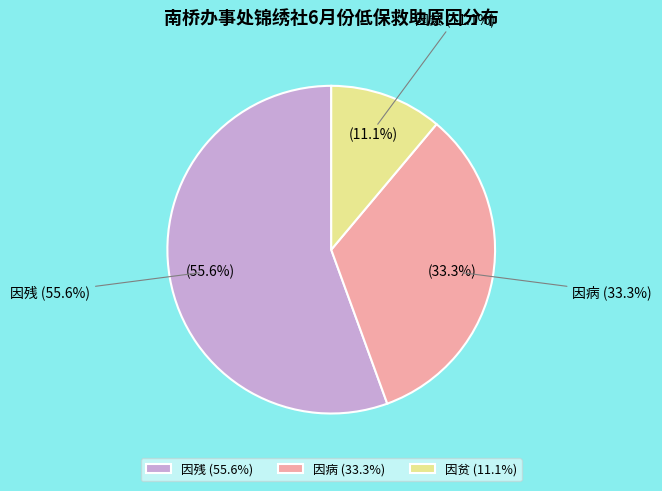

True or false: 因残 accounts for 64% of the total.

False